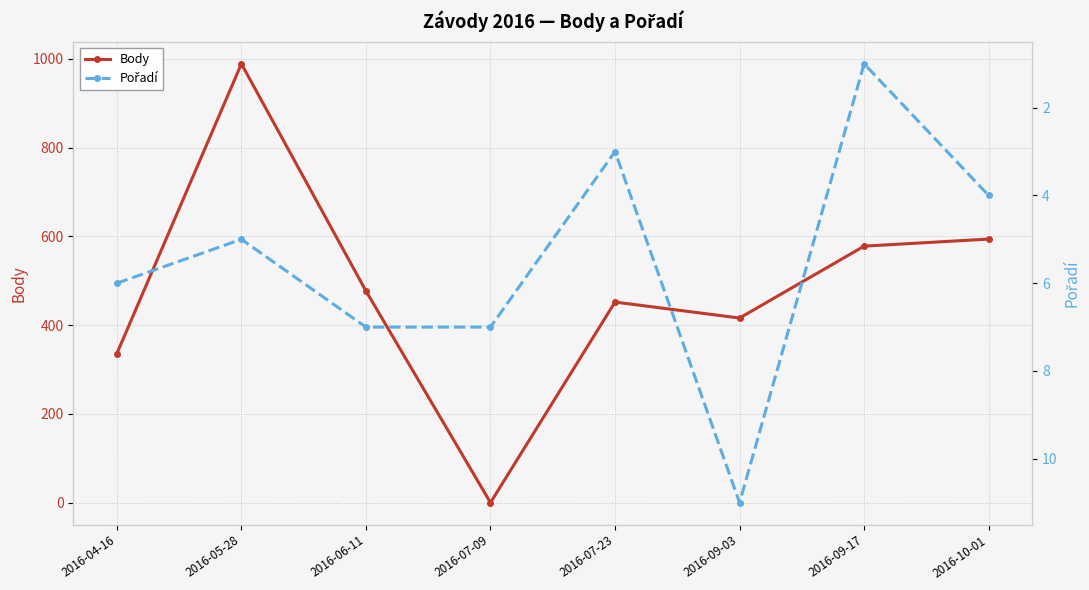

At which category does Pořadí reach its first local peak?

2016-09-03